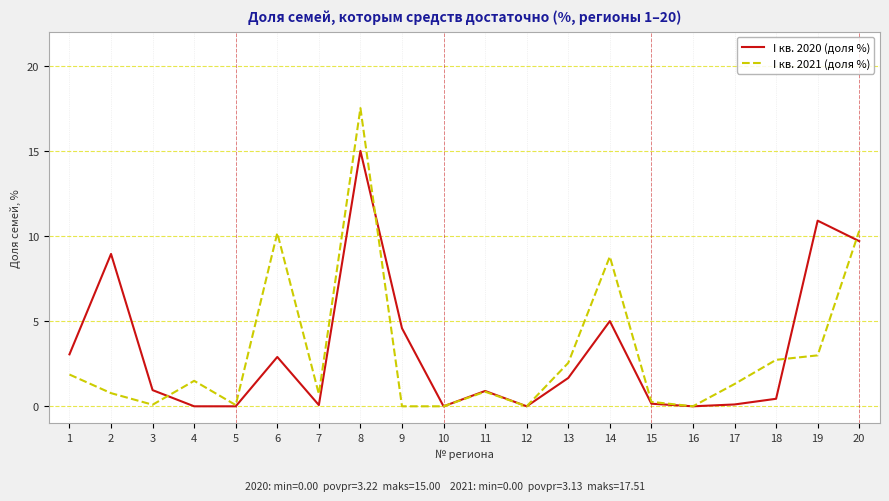

Is it true that I кв. 2021 (доля %) equals 0.1 at 3?

True